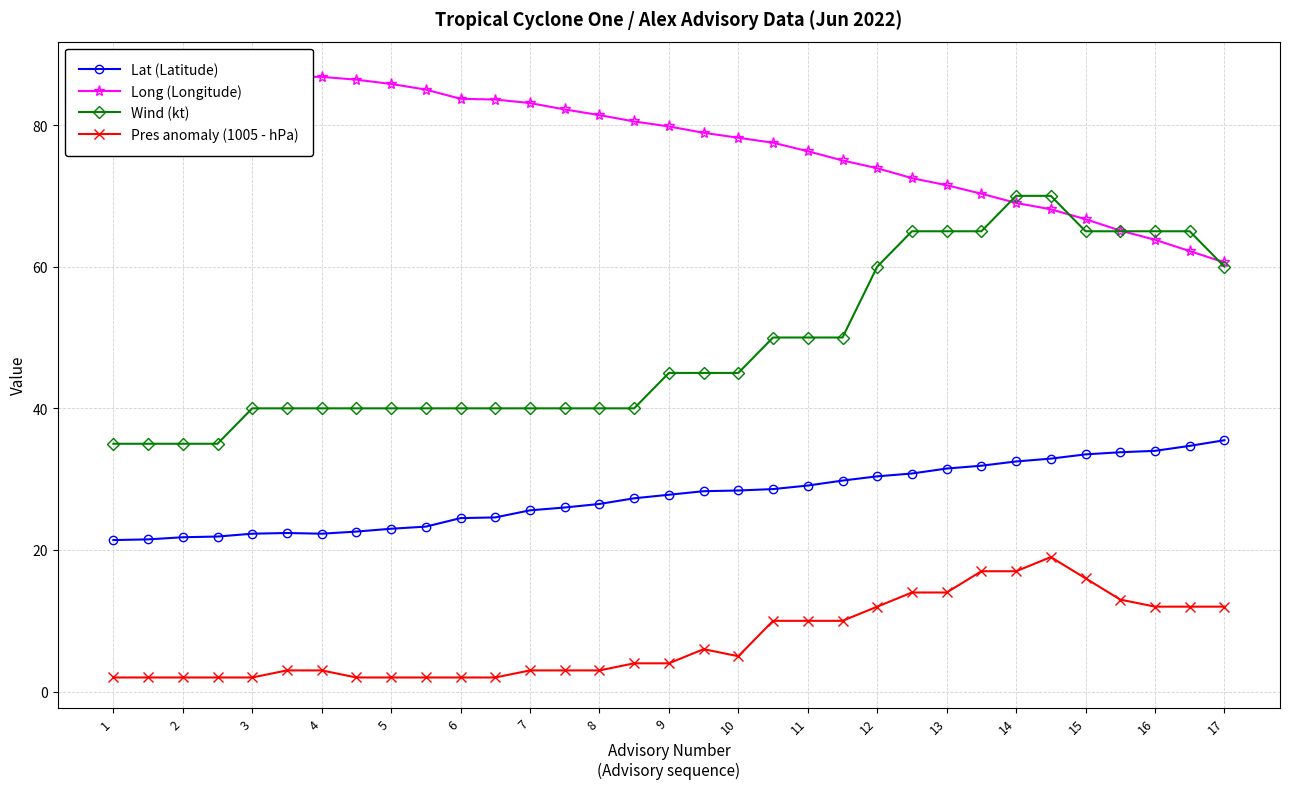

True or false: Lat (Latitude) and Wind (kt) cross at least once.

False